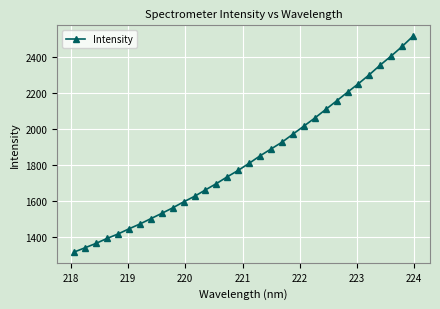

What is the greatest value displayed?

2518.7